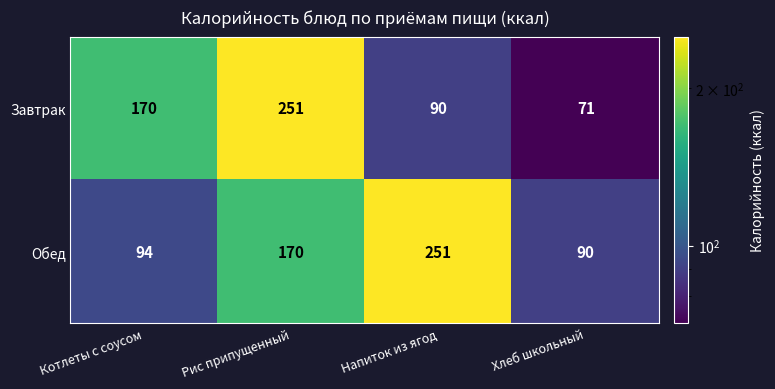

The Завтрак series shows 24 at Напиток из ягод. True or false?

False